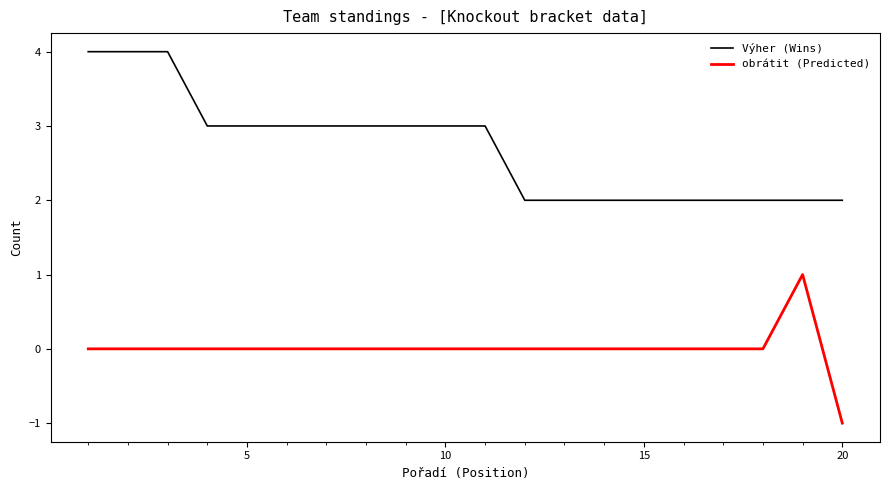

True or false: obrátit (Predicted) and Výher (Wins) cross at least once.

False